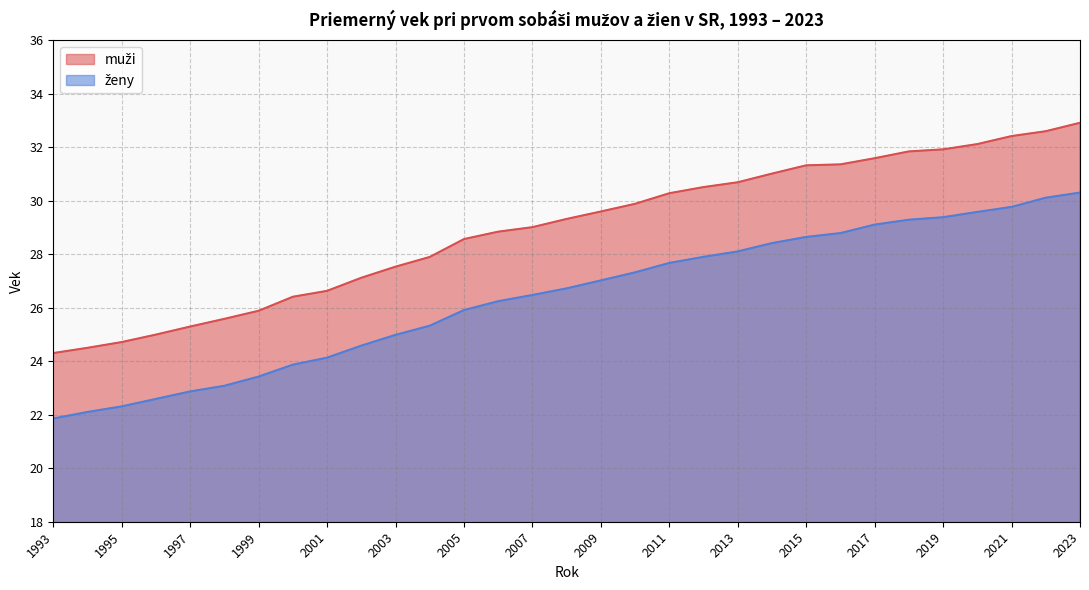

What is the average value of the ženy series?

26.4